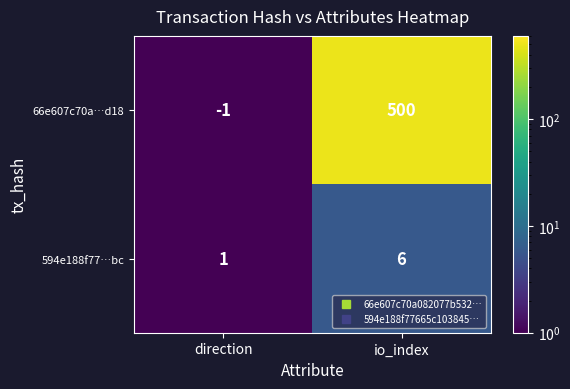

Which series has the widest spread of values?

66e607c70a…d18